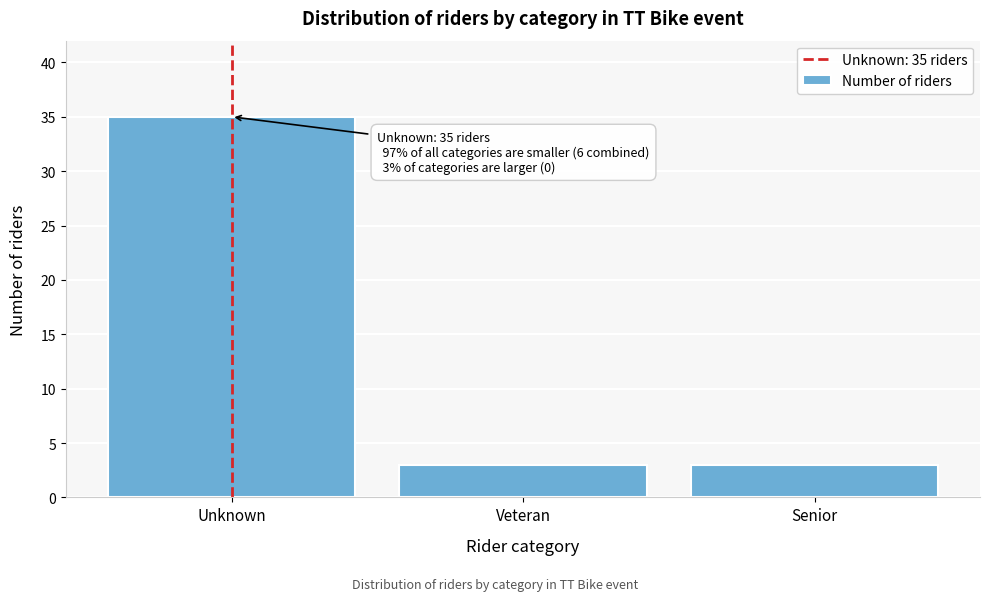

Reading left to right, extract all data points from this chart.

Unknown=35	Veteran=3	Senior=3